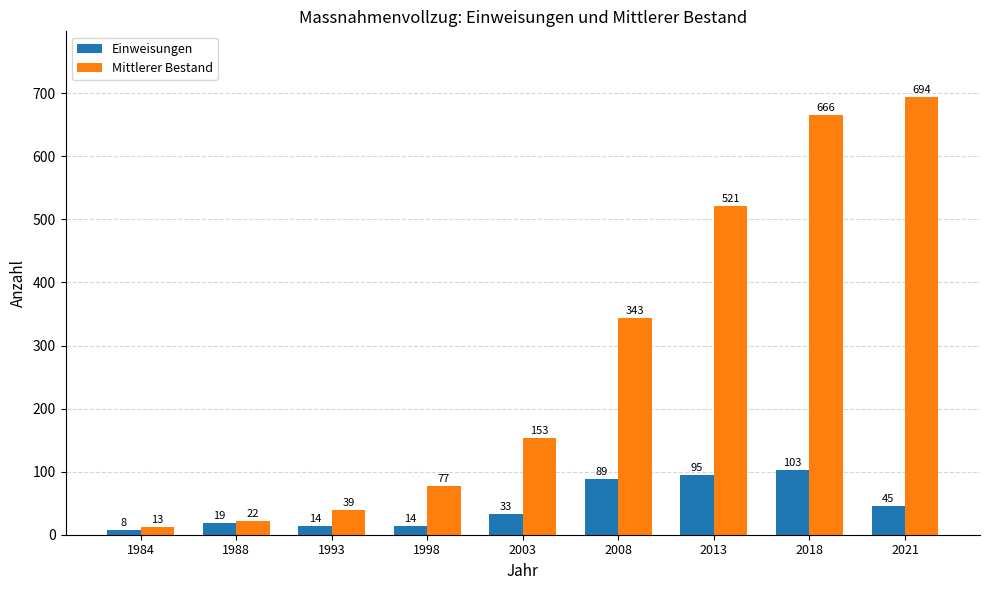

True or false: Einweisungen has a value of 8 at 1984.

True